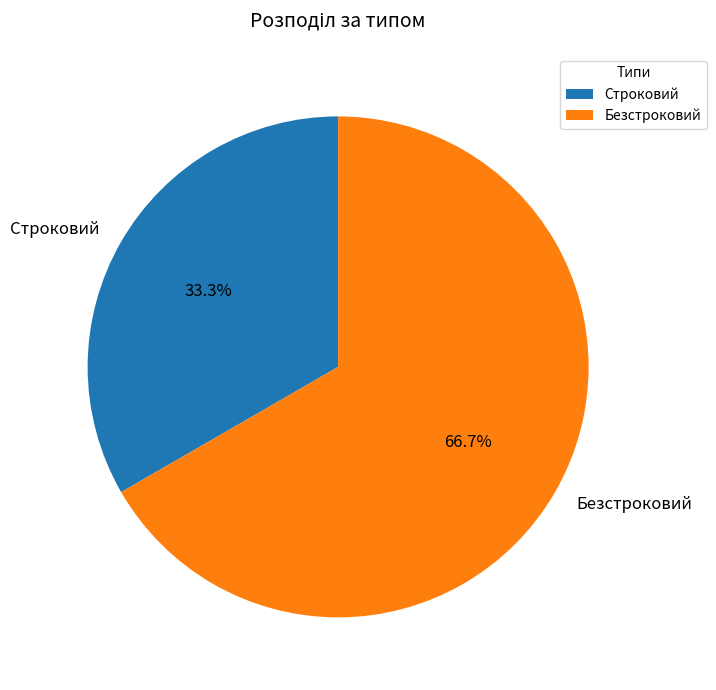

What is the majority slice?

Безстроковий